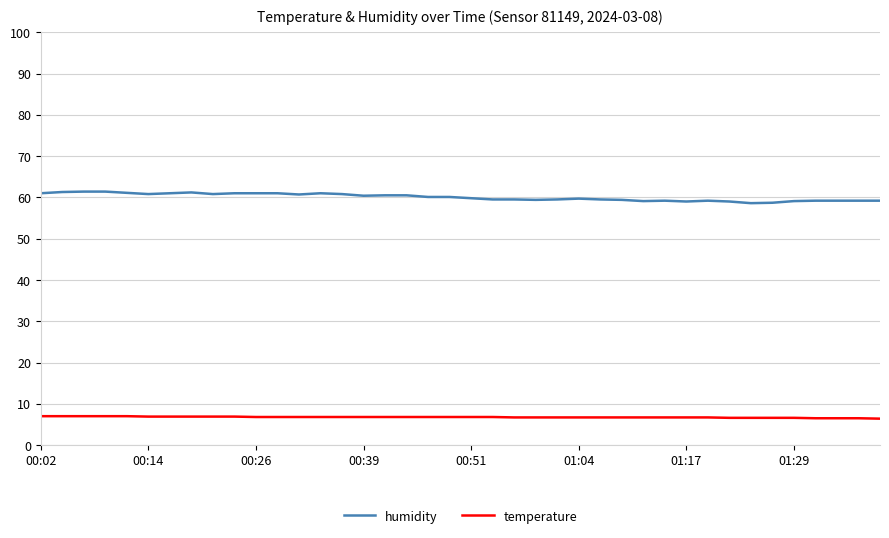

Count the number of categories in the chart.

40